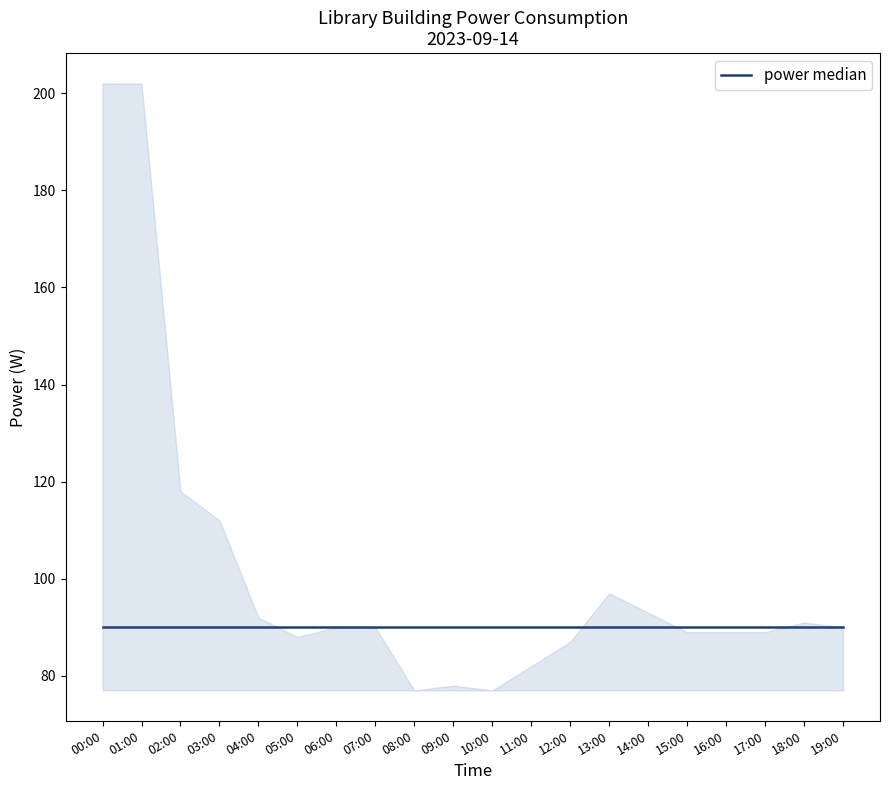

What is the smallest value displayed?

77